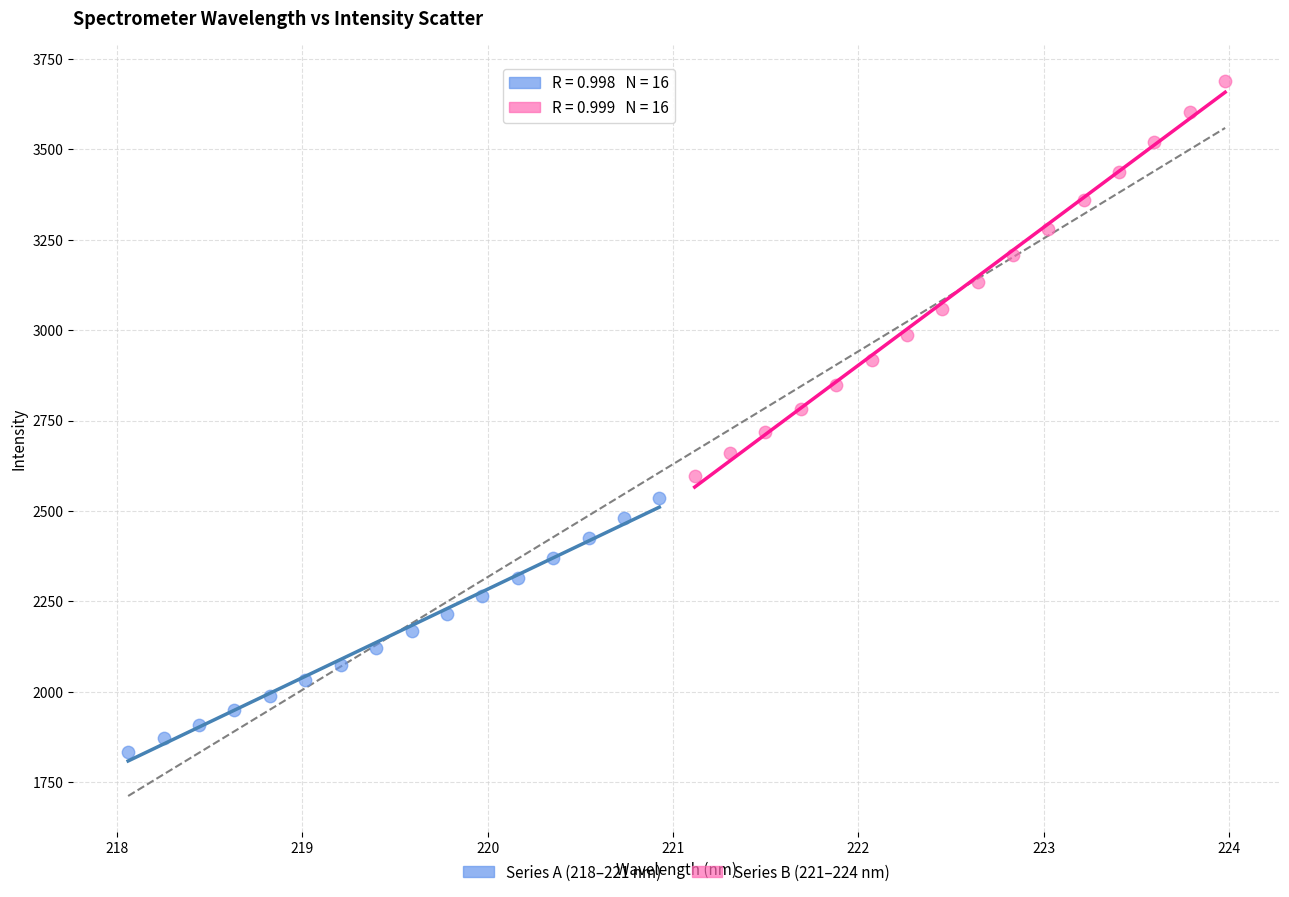

Which series contains the lowest Y value?

Series A (218–221 nm)